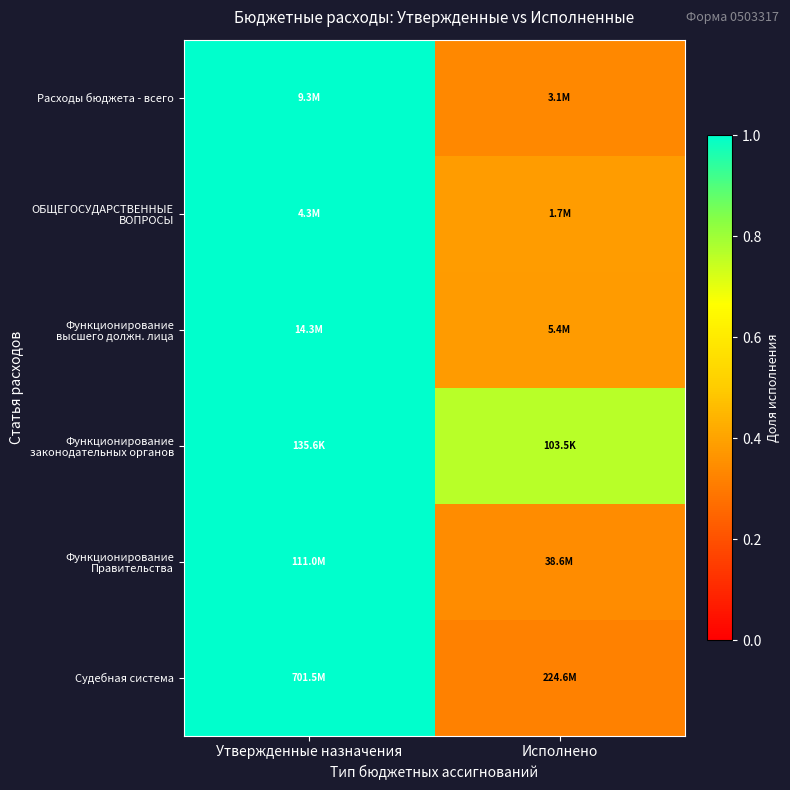

At how many categories does at least one series exceed 0?

2